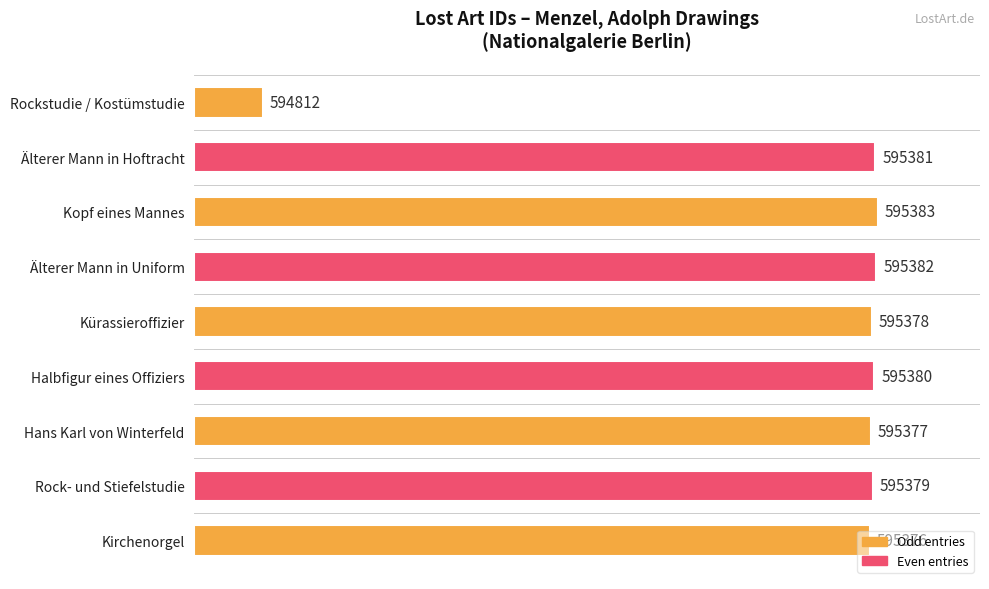

Are the bars horizontal?

Yes